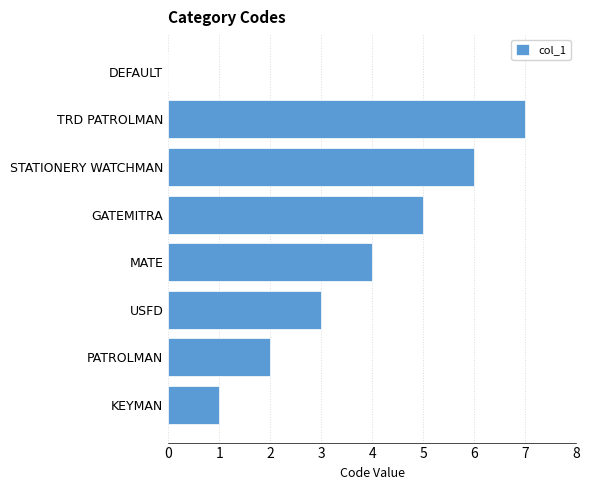

What is the sum of all values?

28